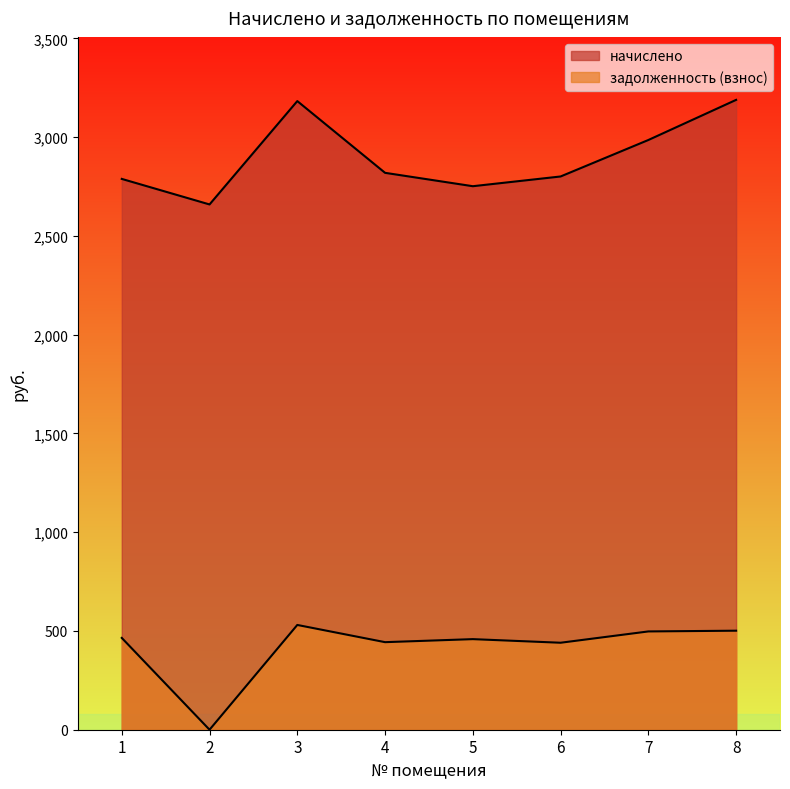

Which series has the widest spread of values?

задолженность (взнос)